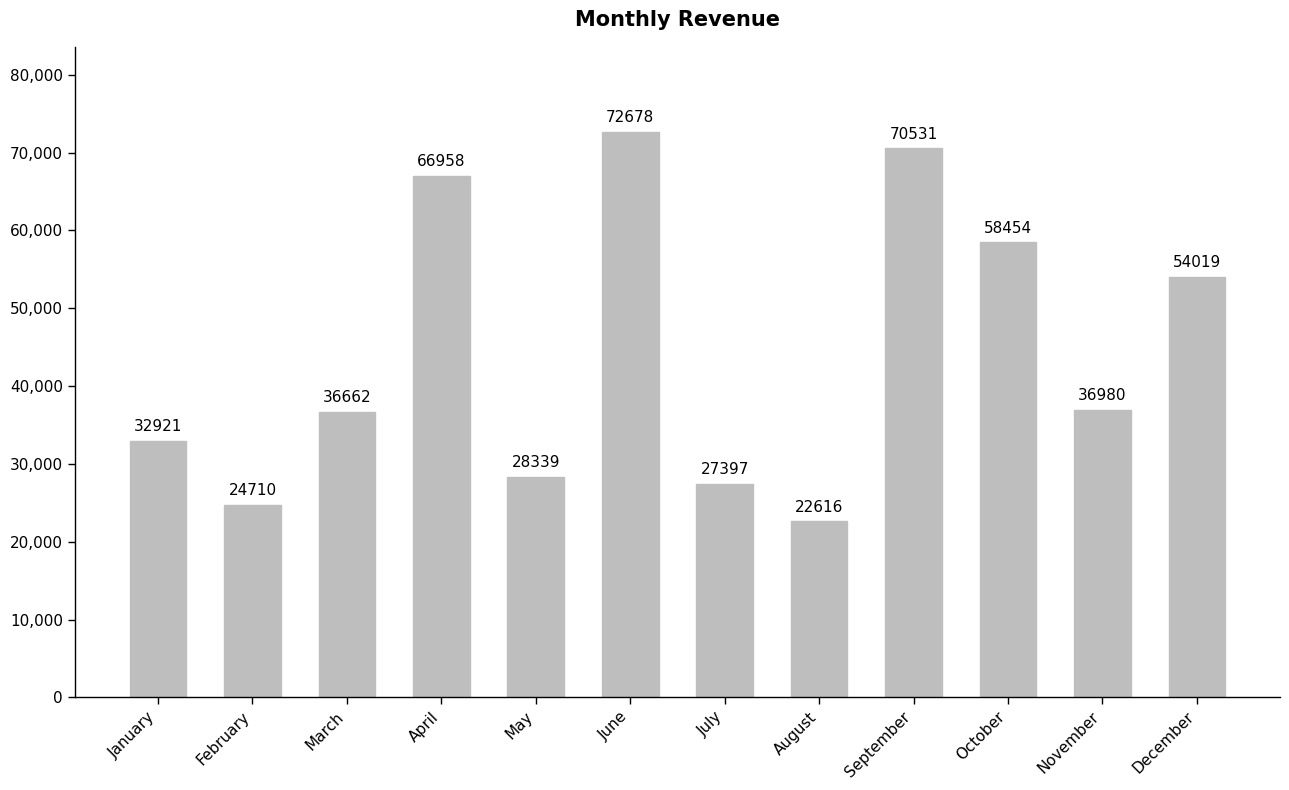

What is the approximate value at April?

66958